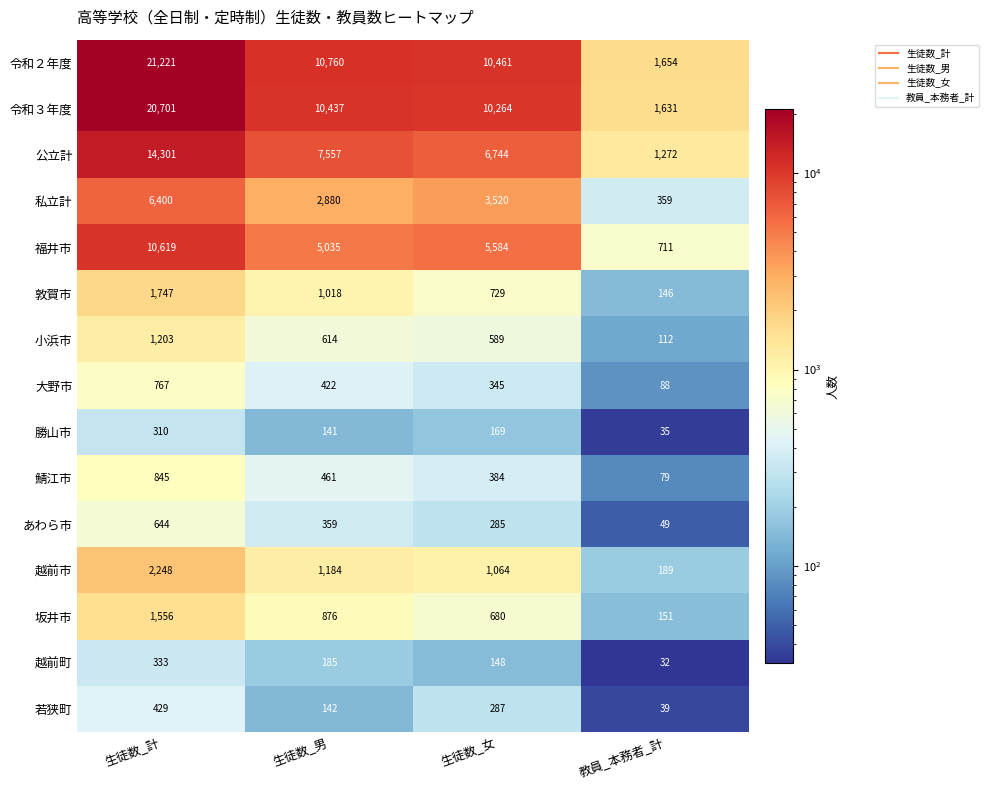

Which series has the largest total across all categories?

令和２年度